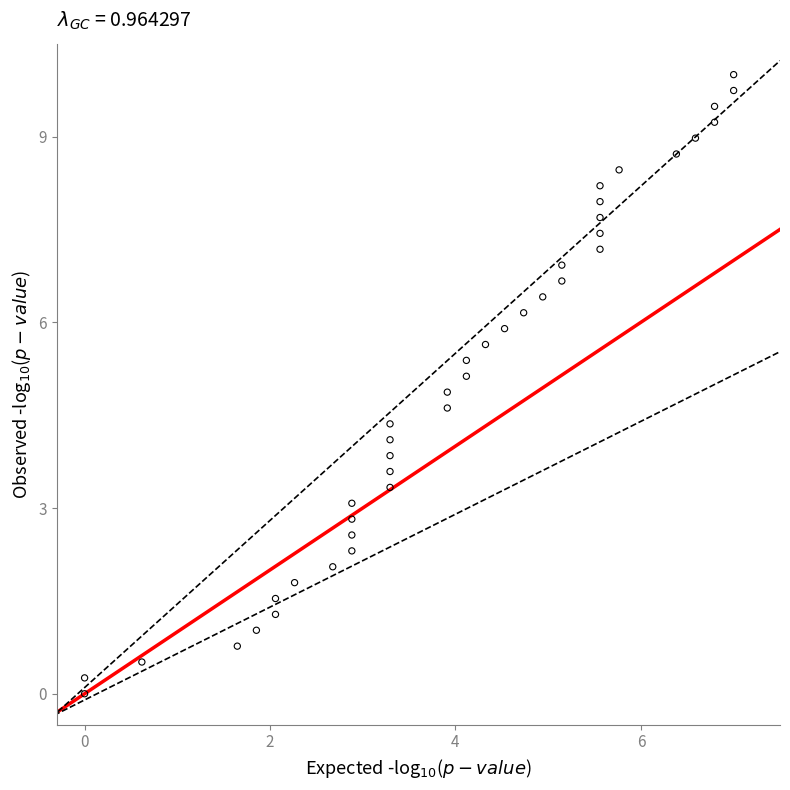

What is the range of Y values (max minus min)?

10.0